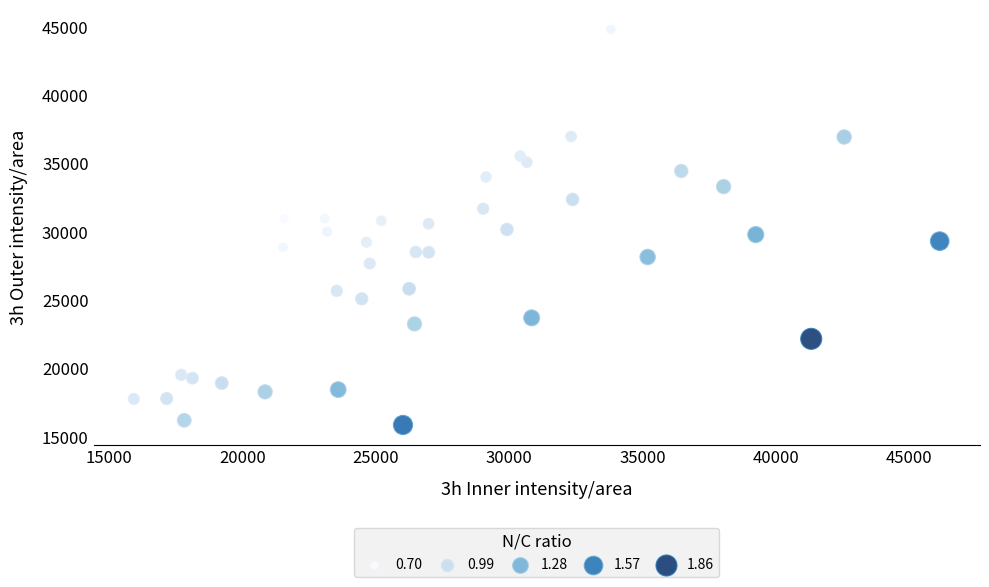

What is the range of Y values (max minus min)?

28953.2